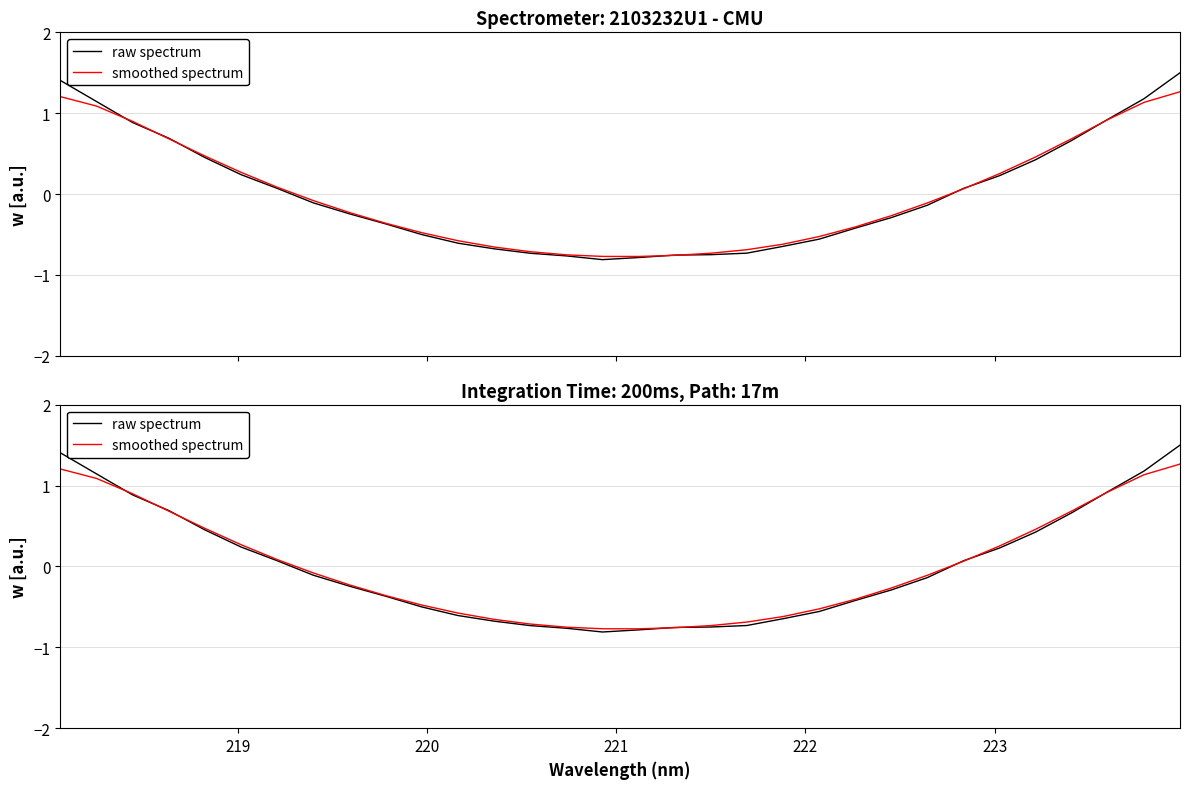

Count the number of categories in the chart.

32